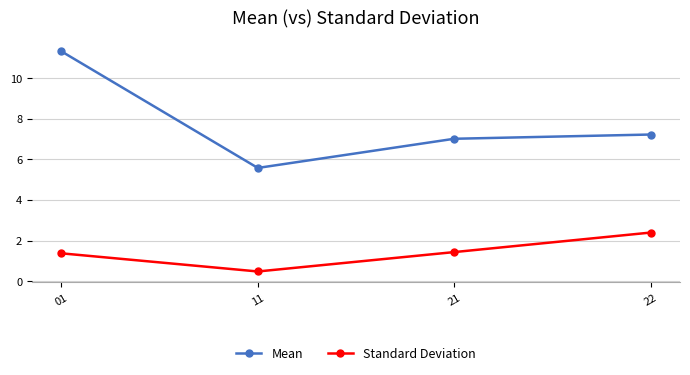

The Standard Deviation series shows 0.9 at 01. True or false?

False